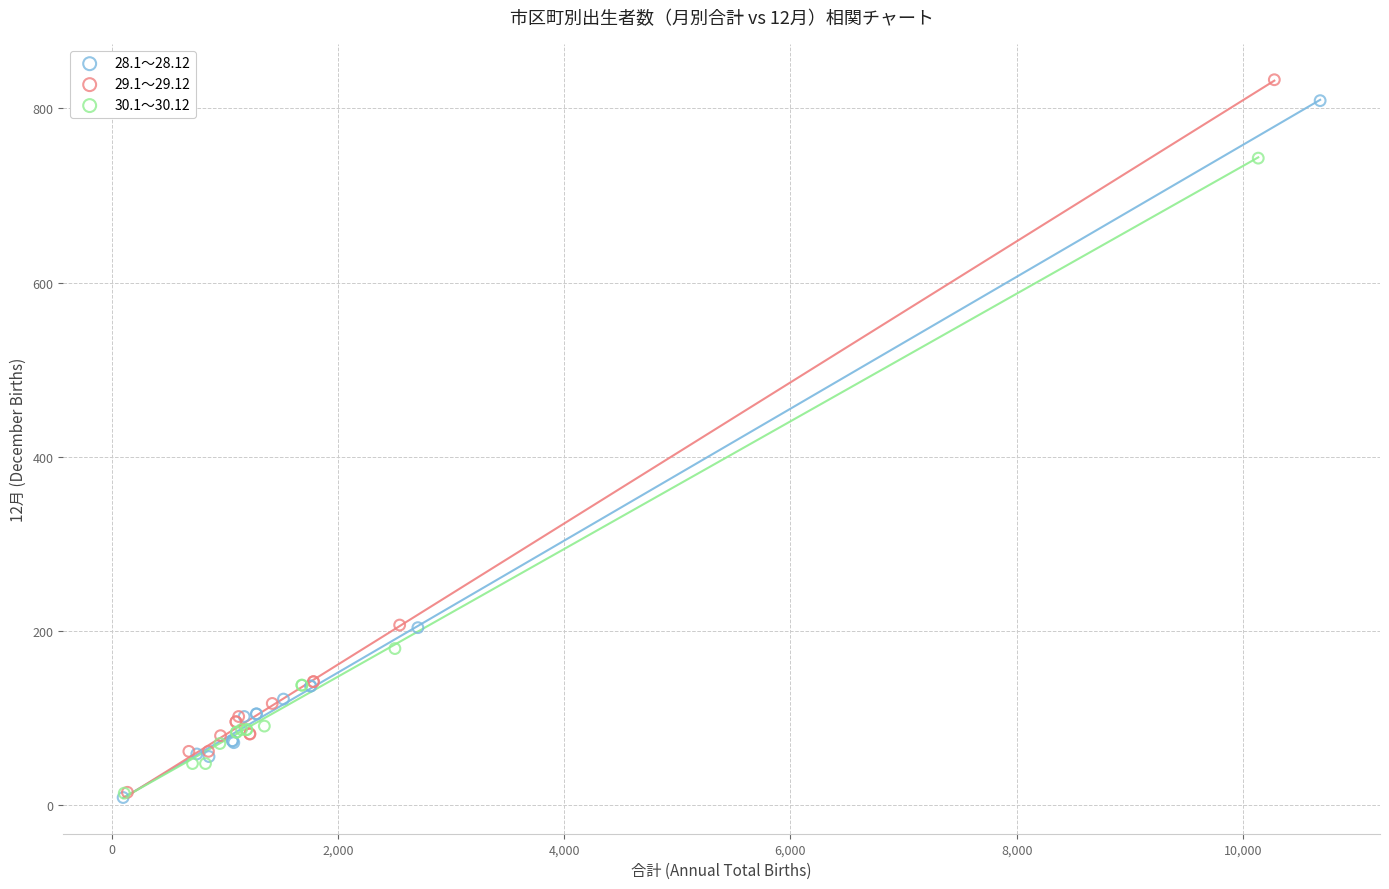

Which series reaches the maximum Y coordinate?

29.1～29.12